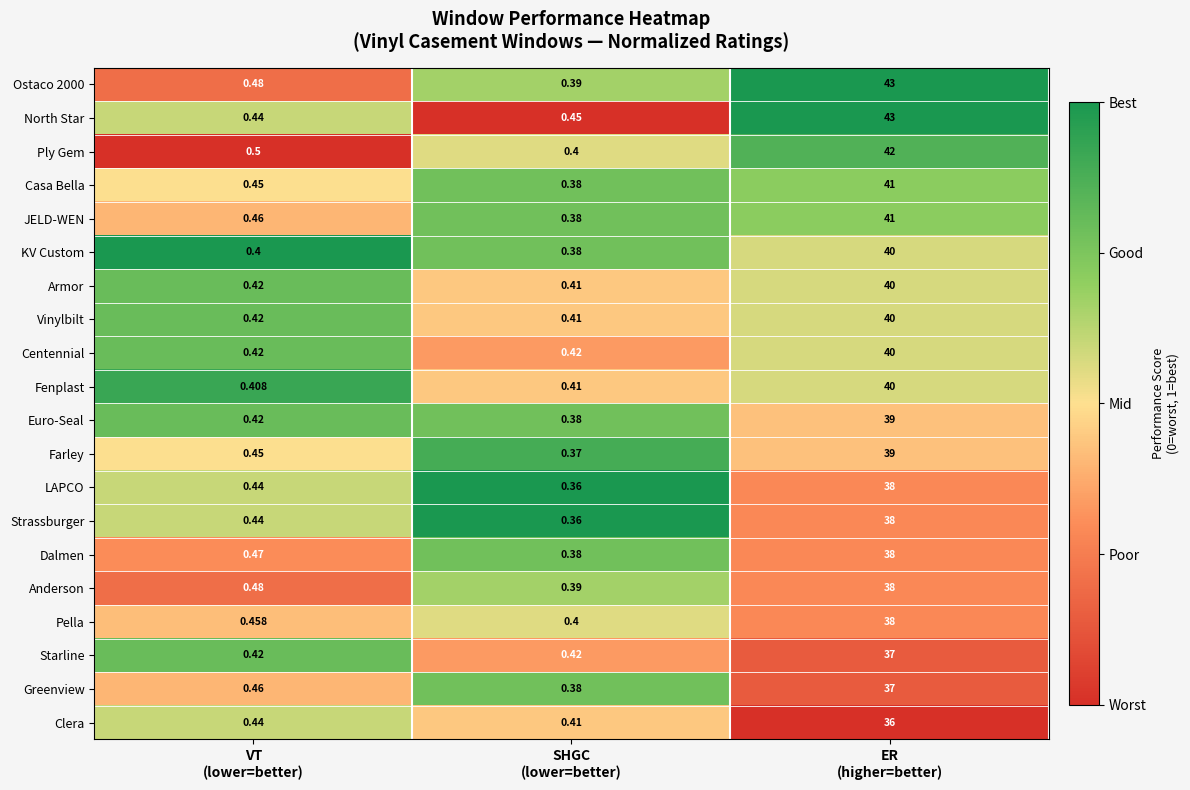

Which series has the largest total across all categories?

North Star